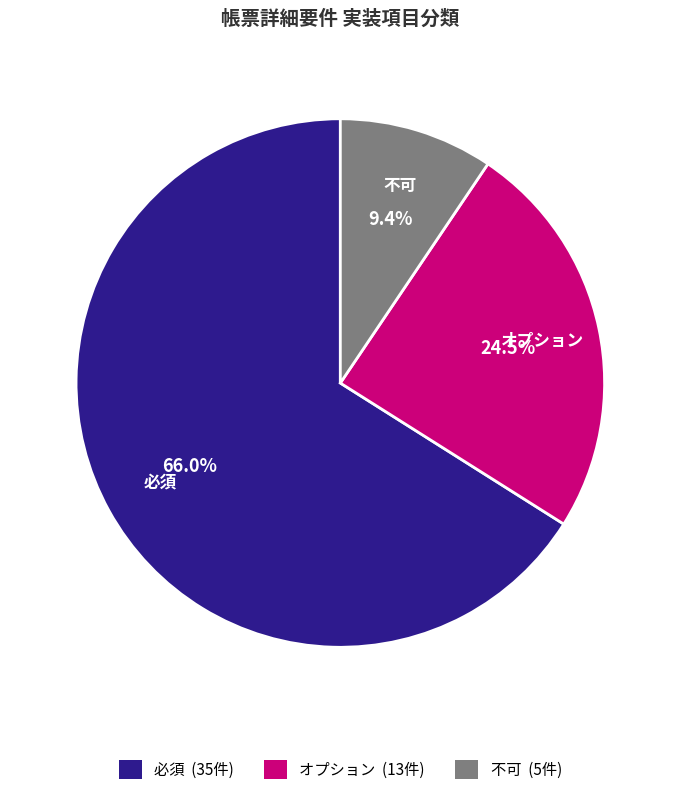

To the nearest percent, what percentage of the pie is 必須?

66%